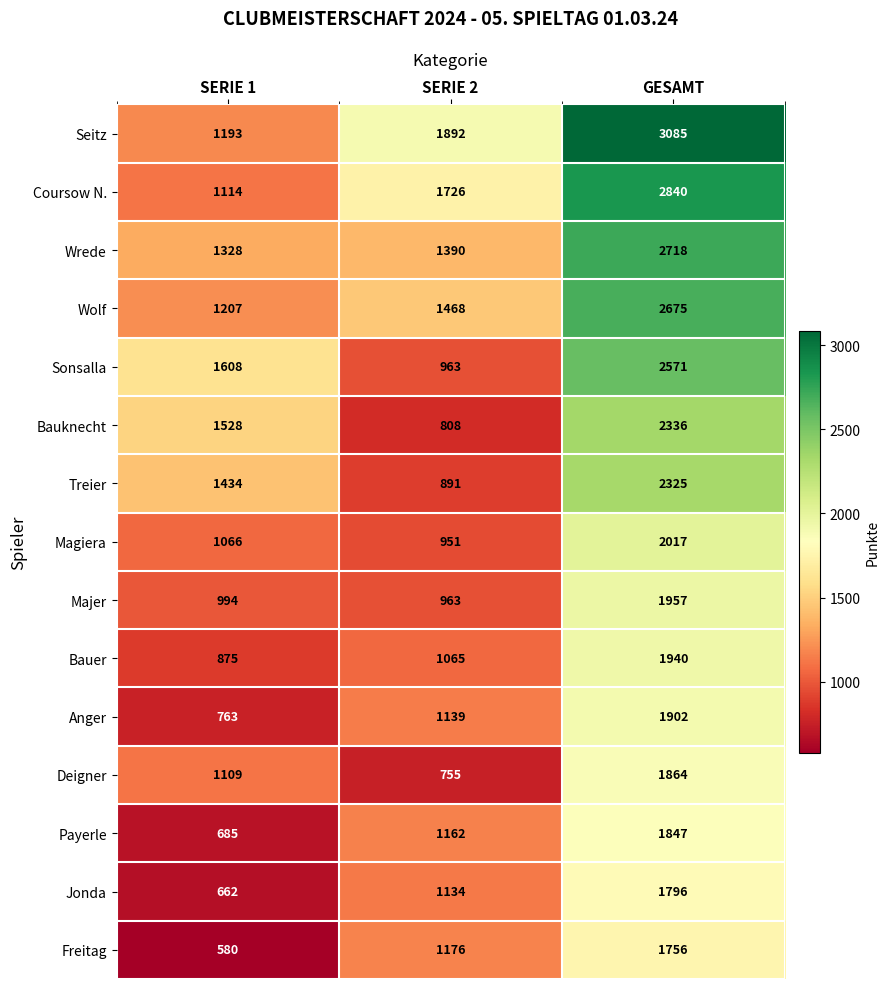

Which series changed the most between SERIE 1 and GESAMT?

Seitz